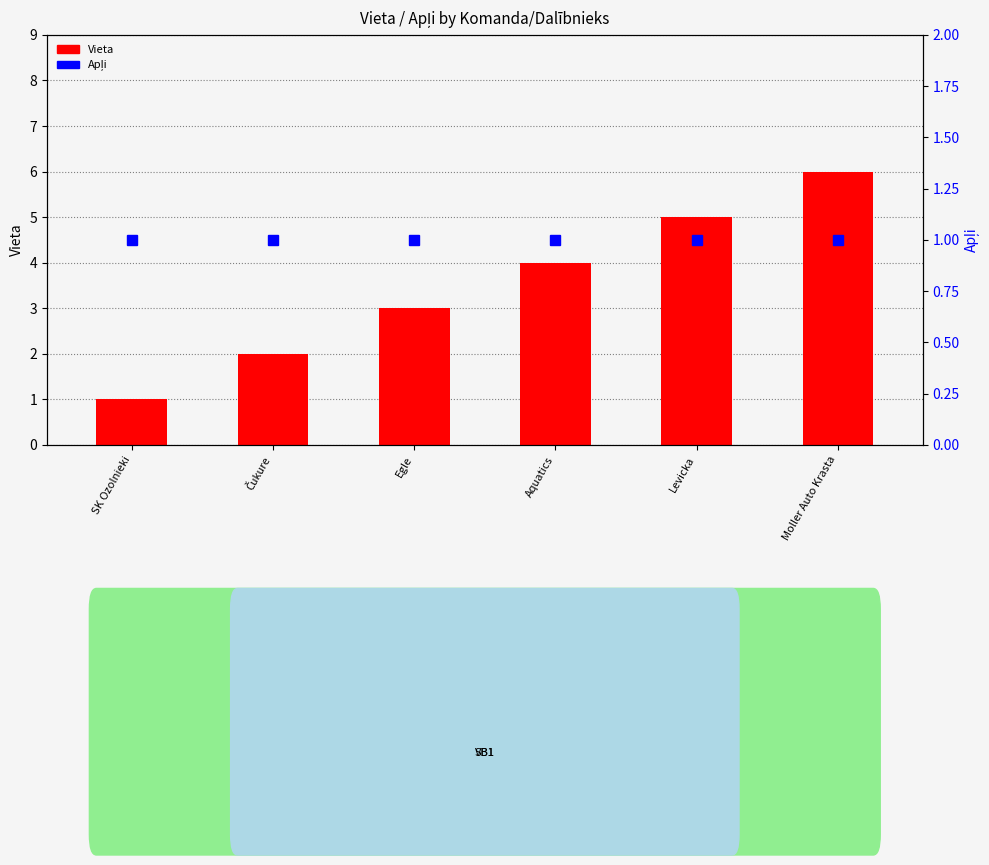

Which category has the lowest value in the Vieta (place) series?

SK Ozolnieki